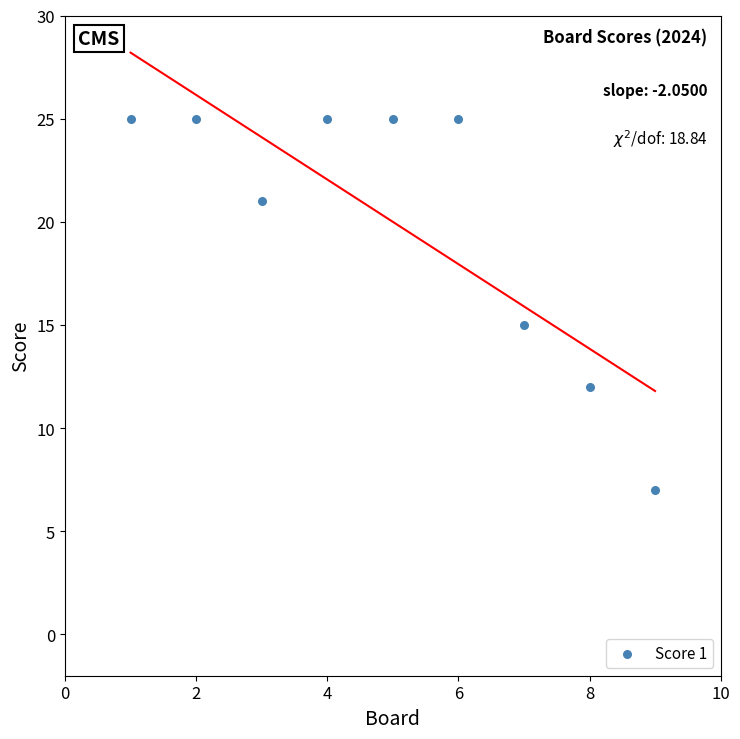

What is the average X value?

5